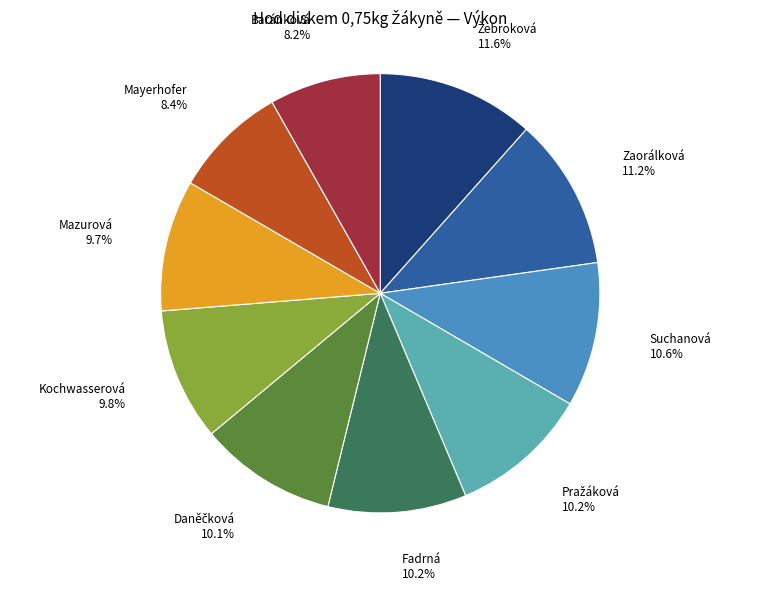

Does any single category account for the majority?

No